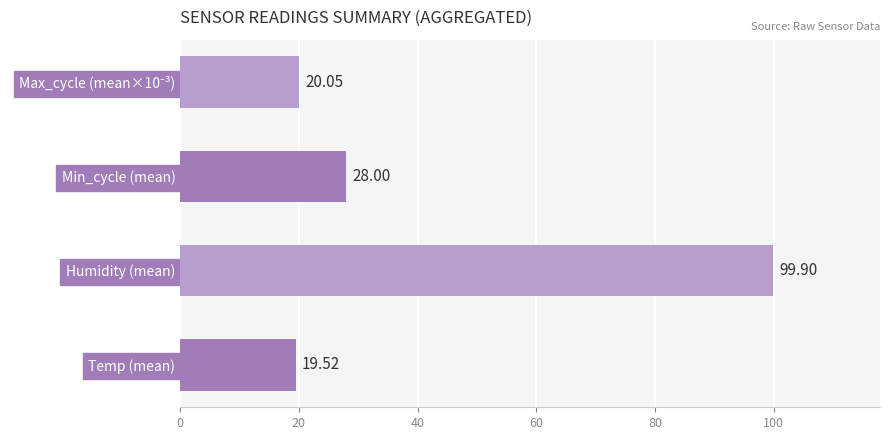

What is the change in value from Temp (mean) to Min_cycle (mean)?

+8.5